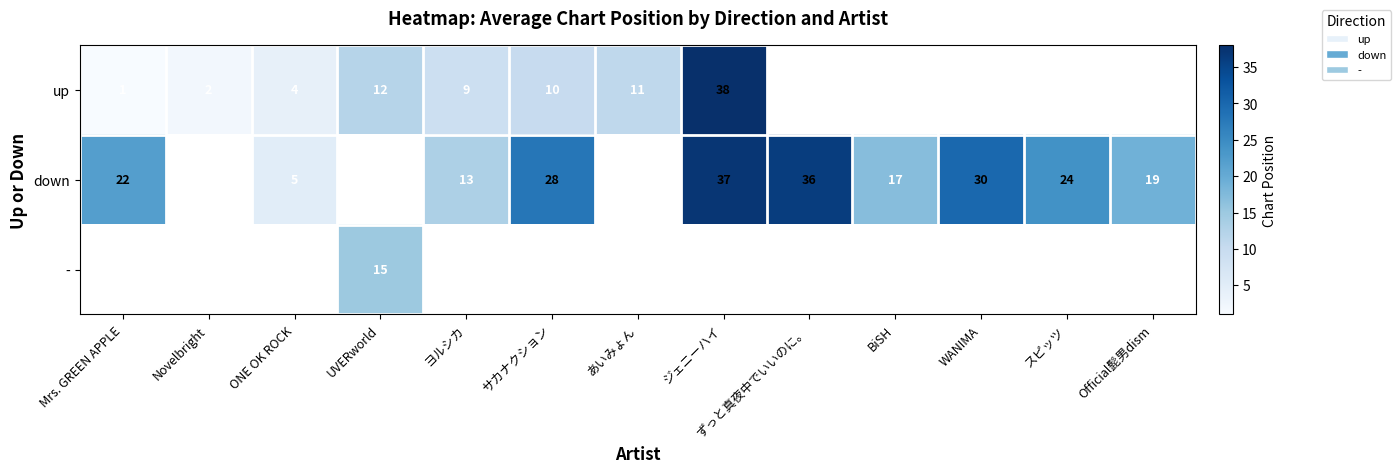

Is it true that down equals 28 at サカナクション?

True